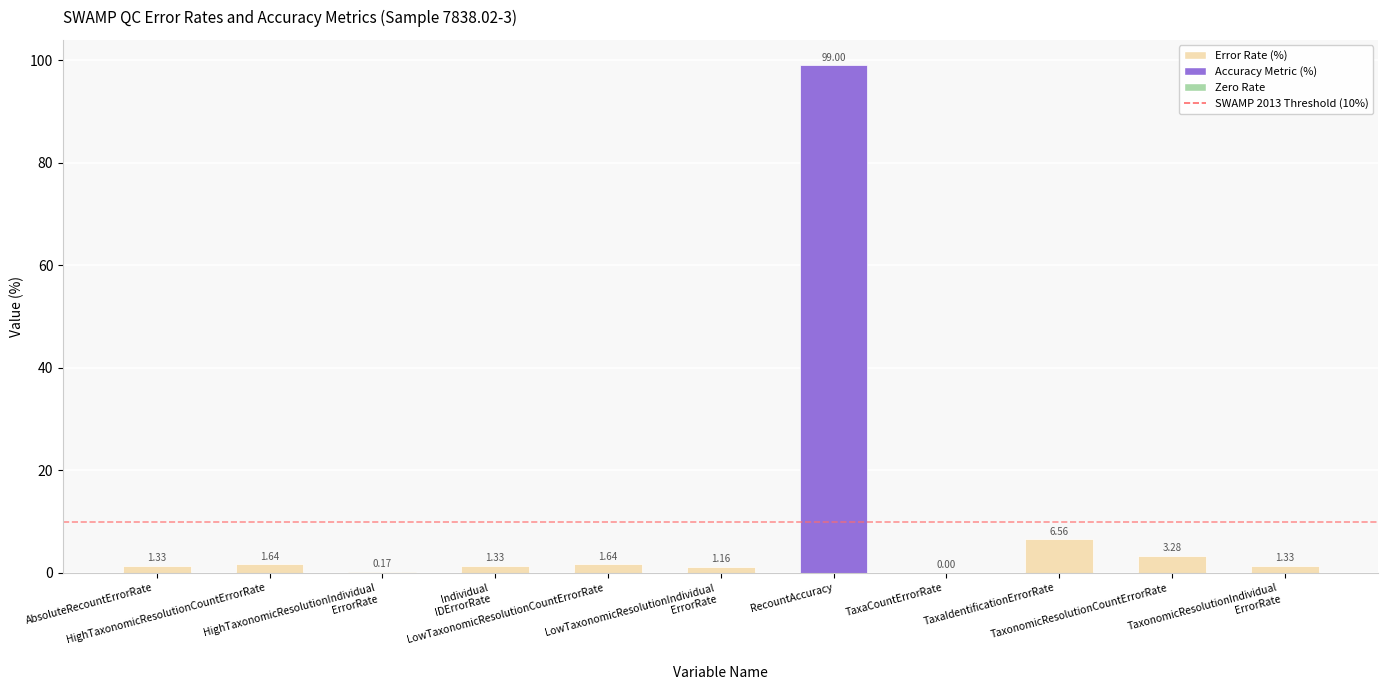

How many positive values are there?

10